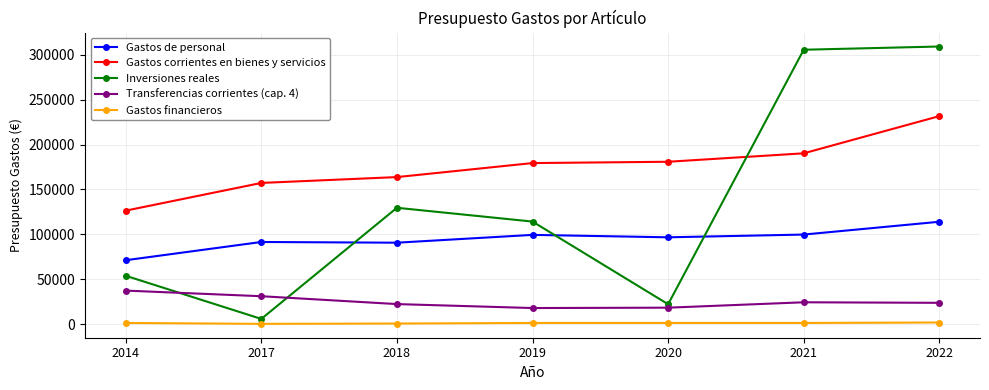

True or false: Gastos de personal and Inversiones reales intersect in this chart.

True